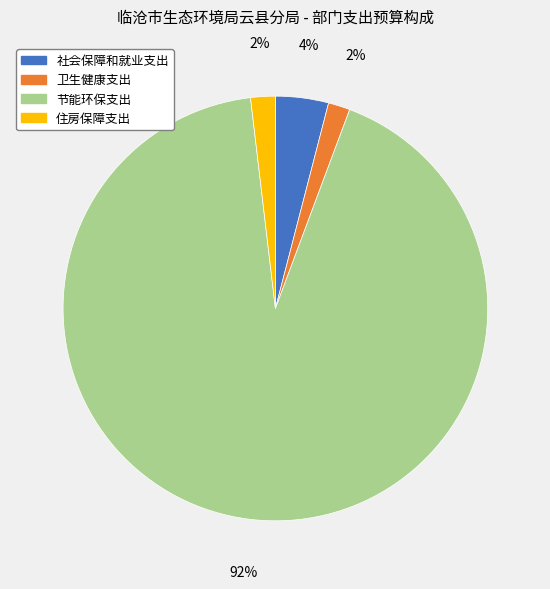

To the nearest percent, what percentage of the pie is 住房保障支出?

2%